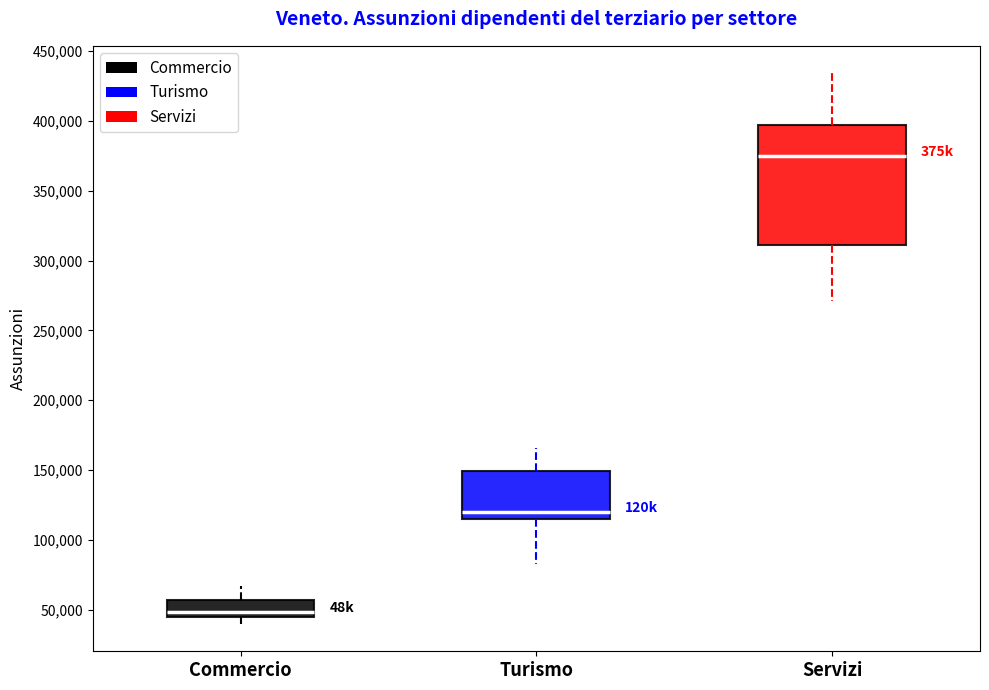

Which box is the tallest, from its lower edge to its upper edge?

Servizi